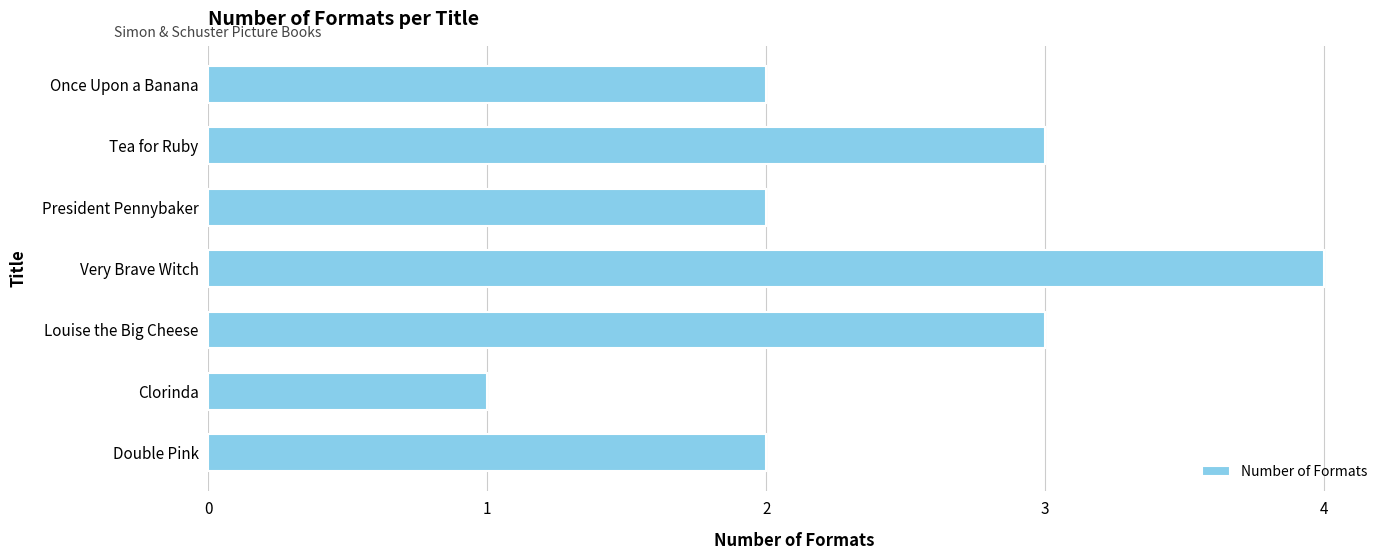

What is the minimum value shown in the chart?

1